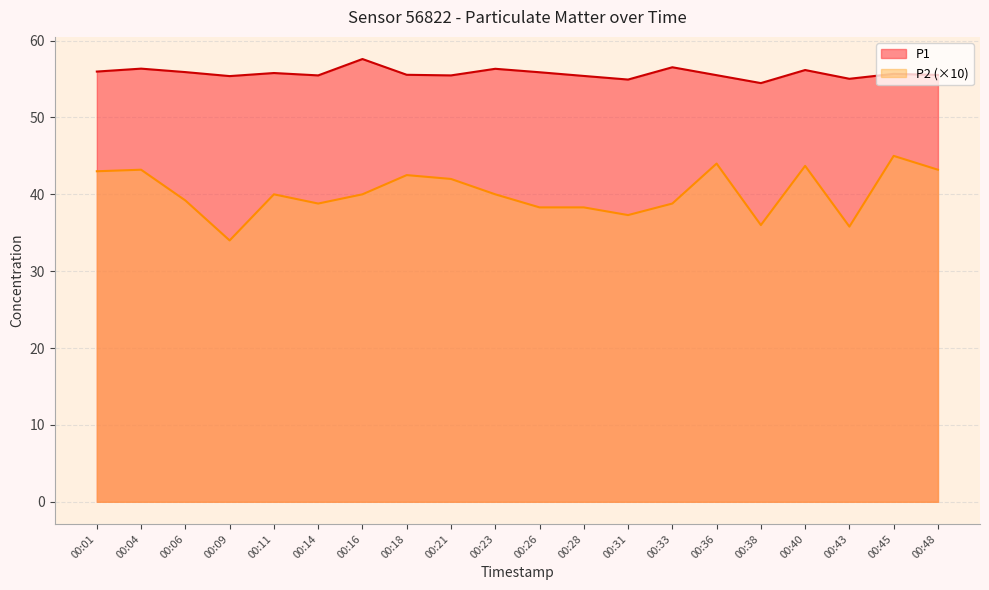

What is the spread (max minus min) of values at 00:33?

17.7